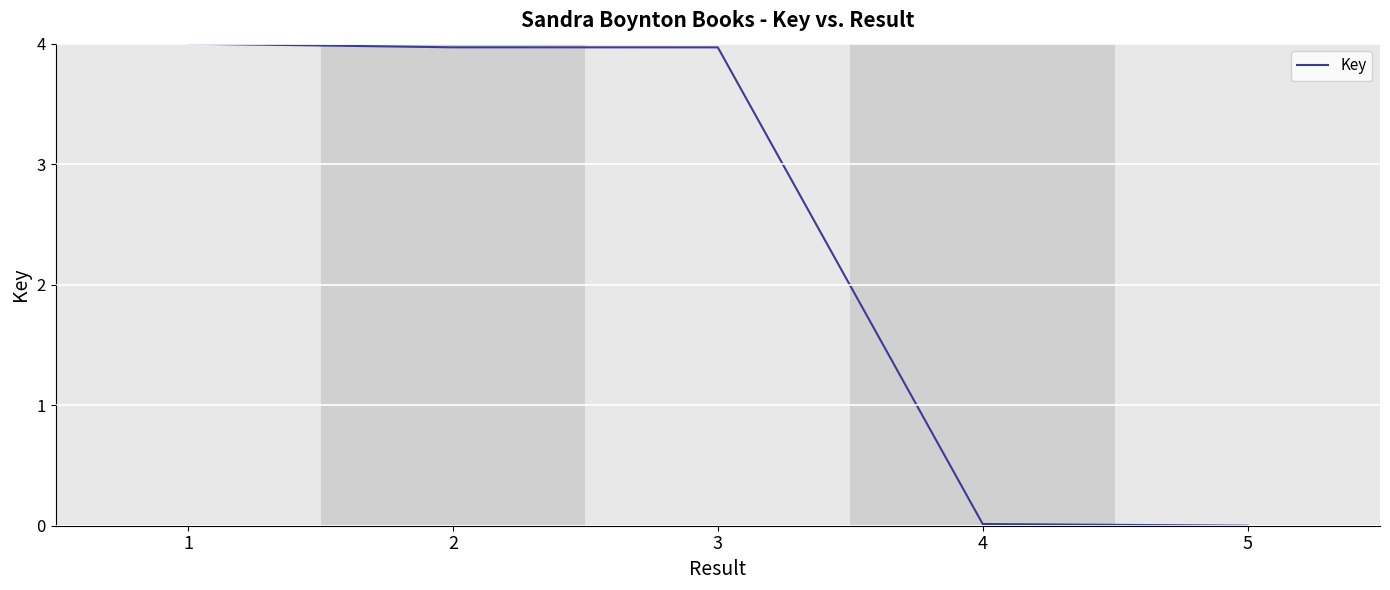

What is the sum of the values at 3 and 2?

7.9